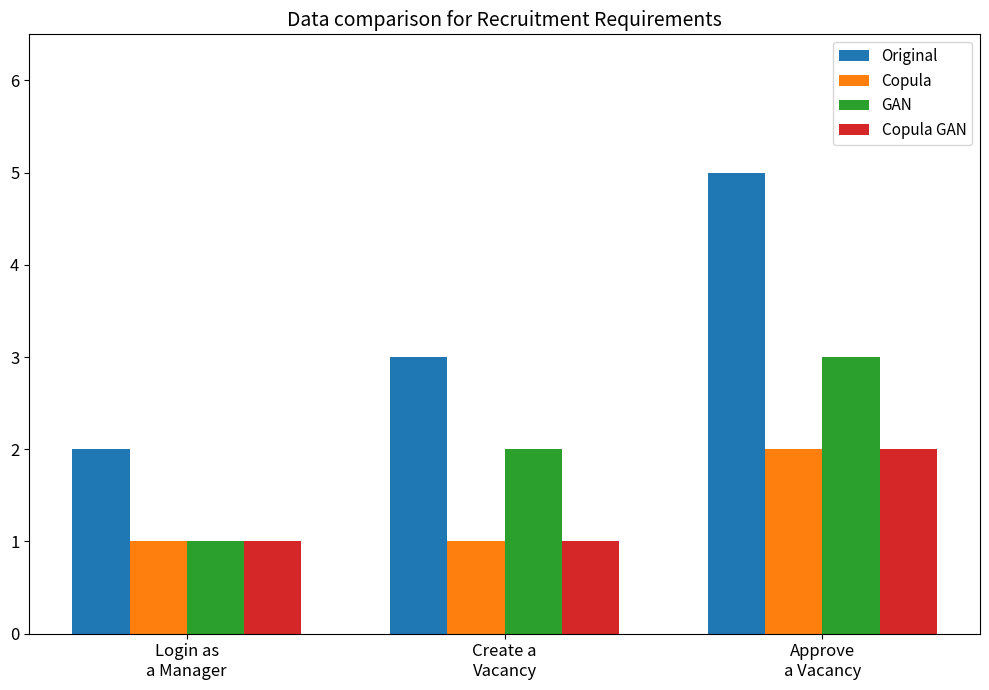

What is the maximum value shown in the chart?

5